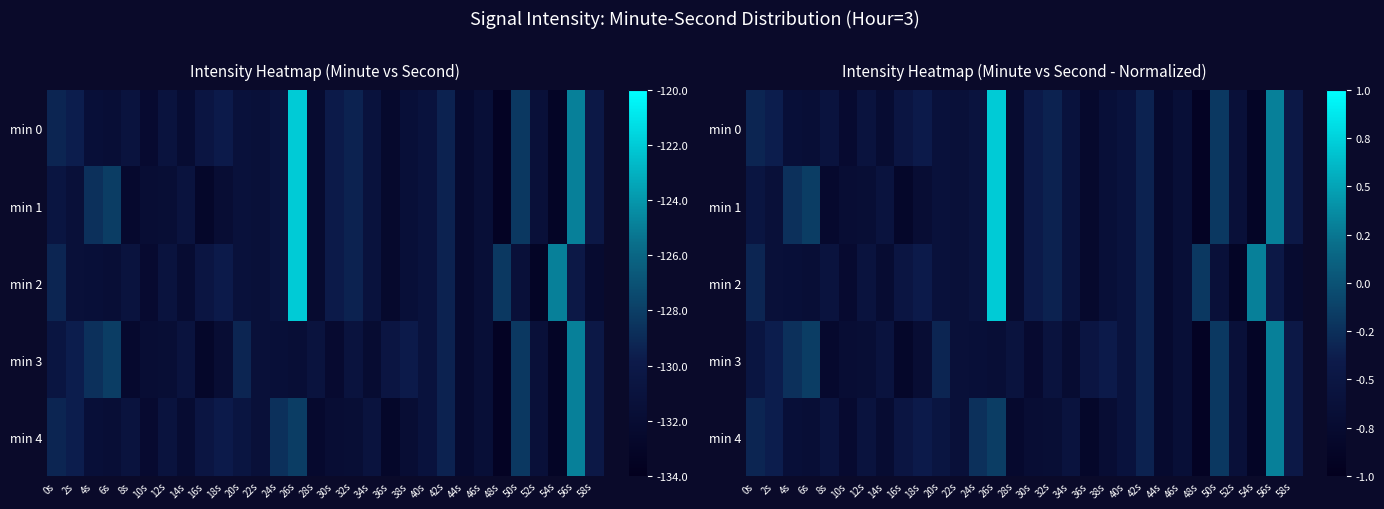

At how many categories does at least one series exceed 0?

3